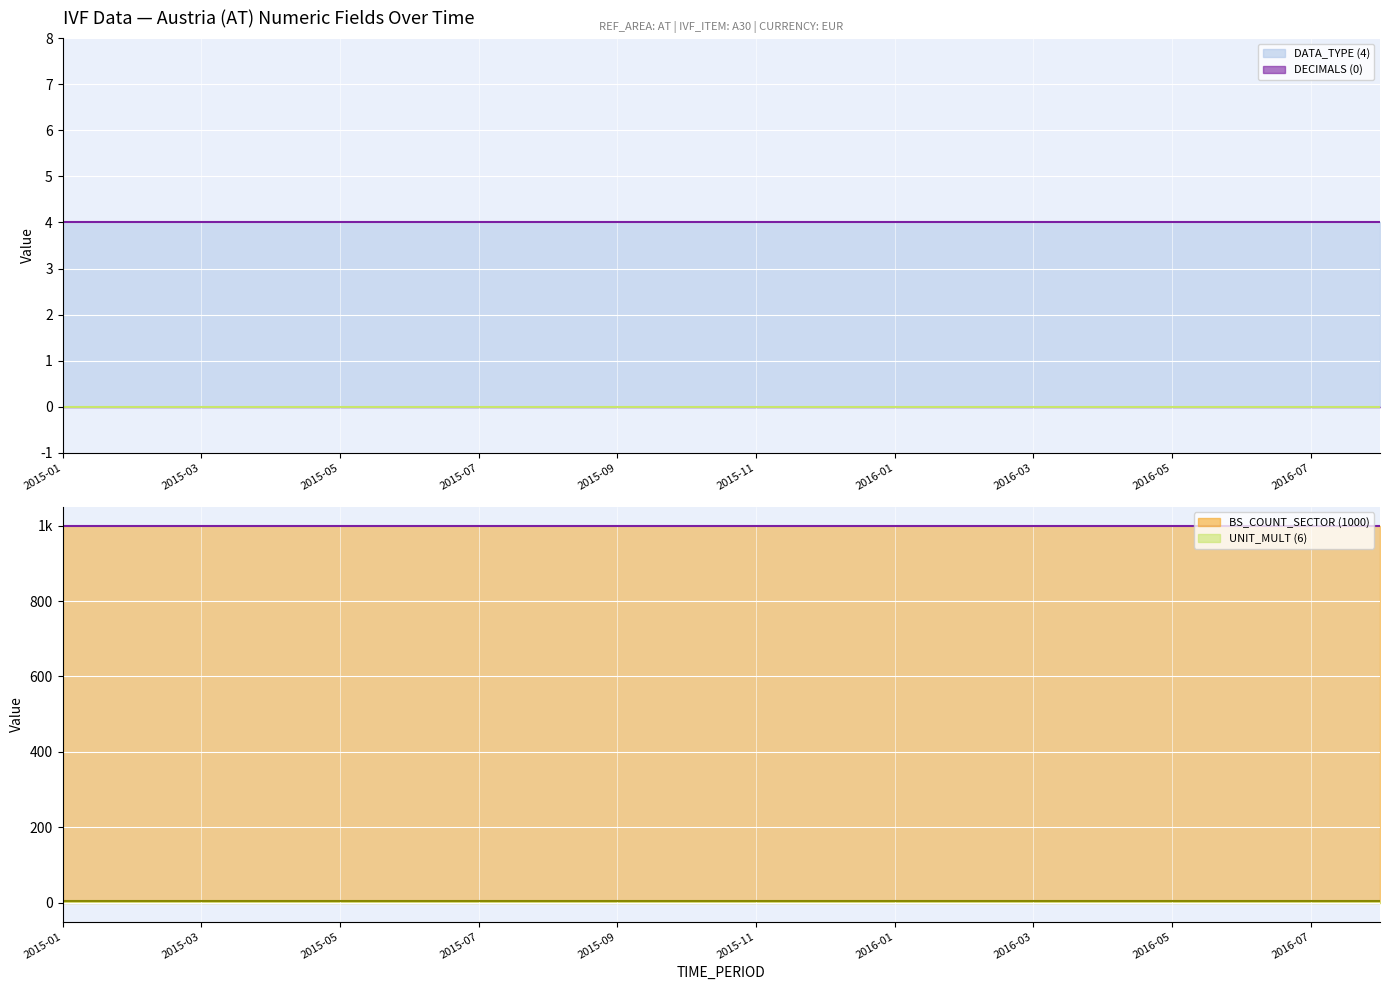

What is the difference between the highest and lowest values at 2016-03?

1000